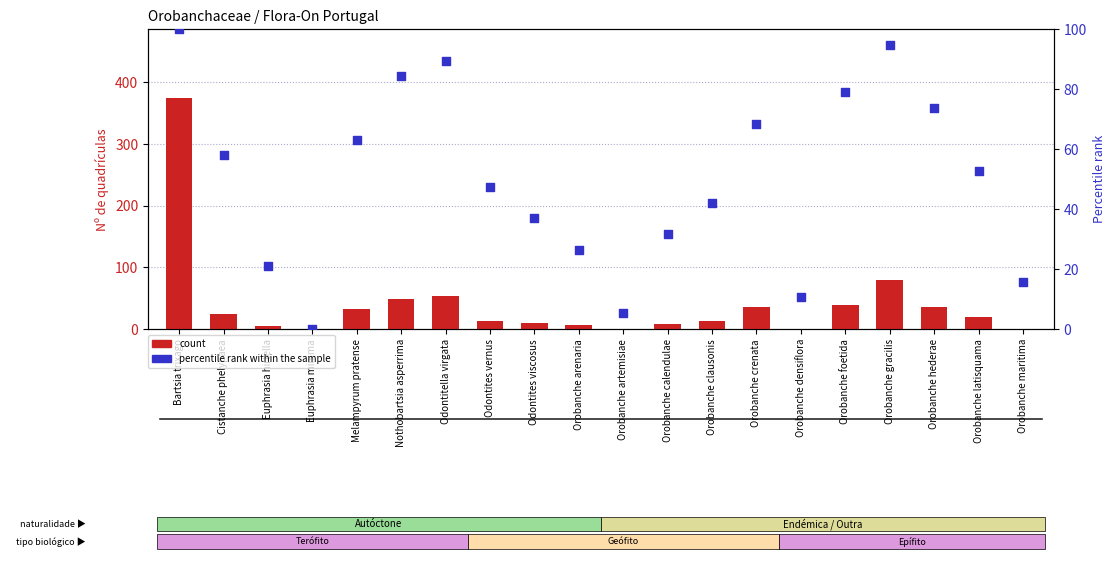

At which category is the sum across all series the highest?

Bartsia trixago